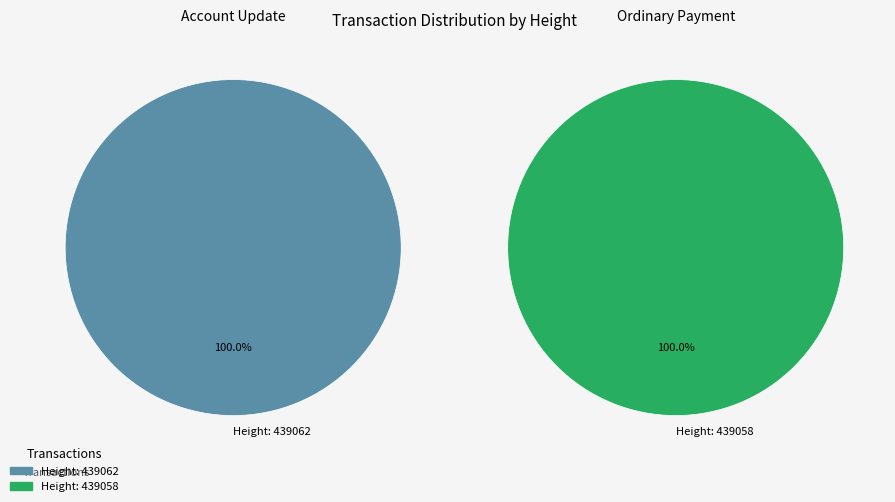

Which slice is the smallest?

439062